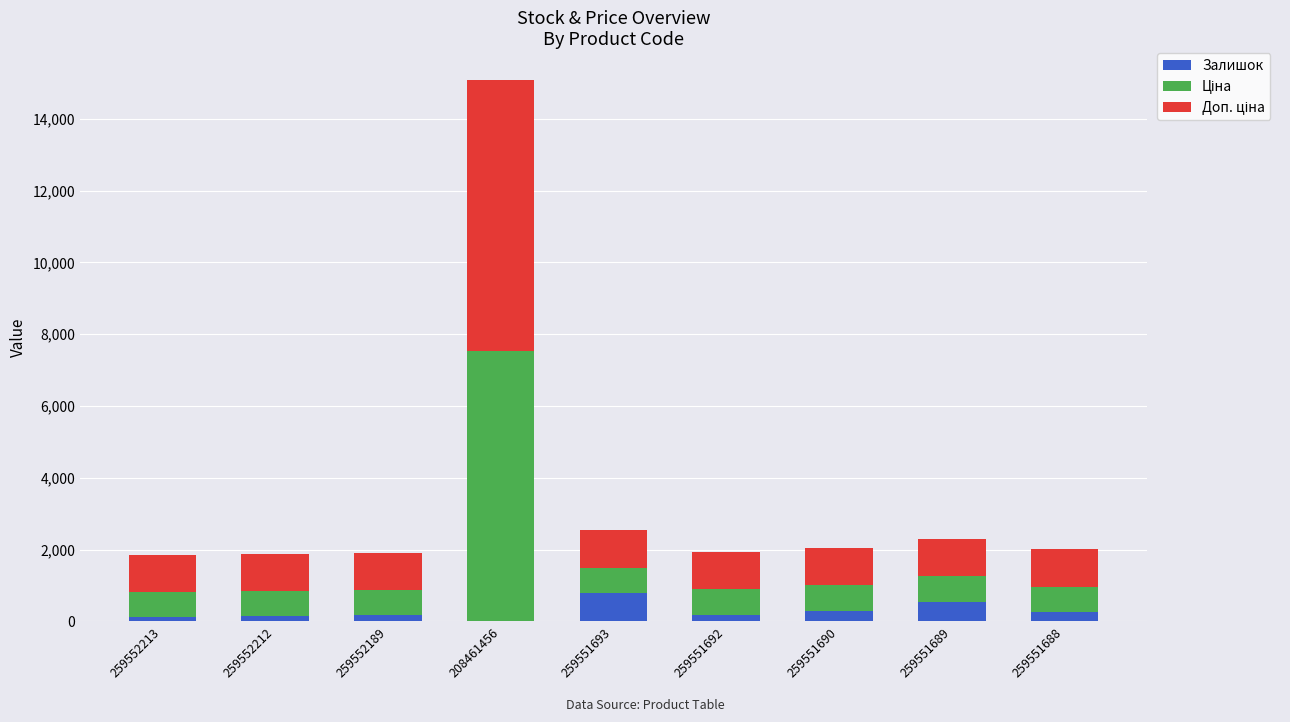

The Залишок series shows 786.0 at 259551693. True or false?

True